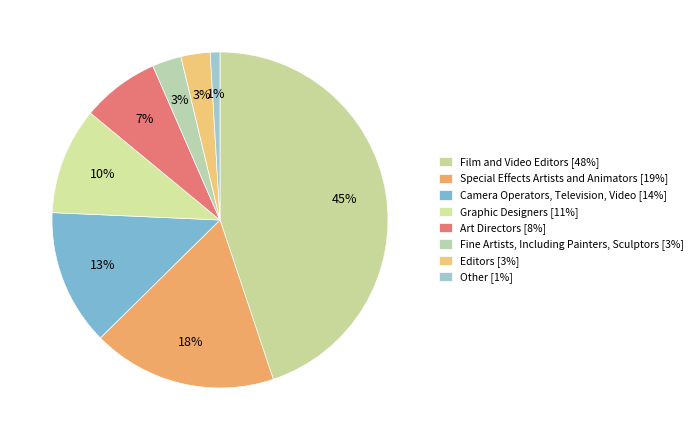

Is there any slice that represents more than half of the pie?

No